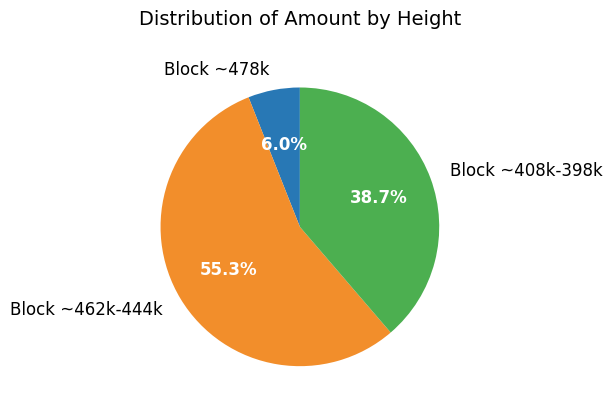

What is the smallest slice in the pie chart?

Block ~478k